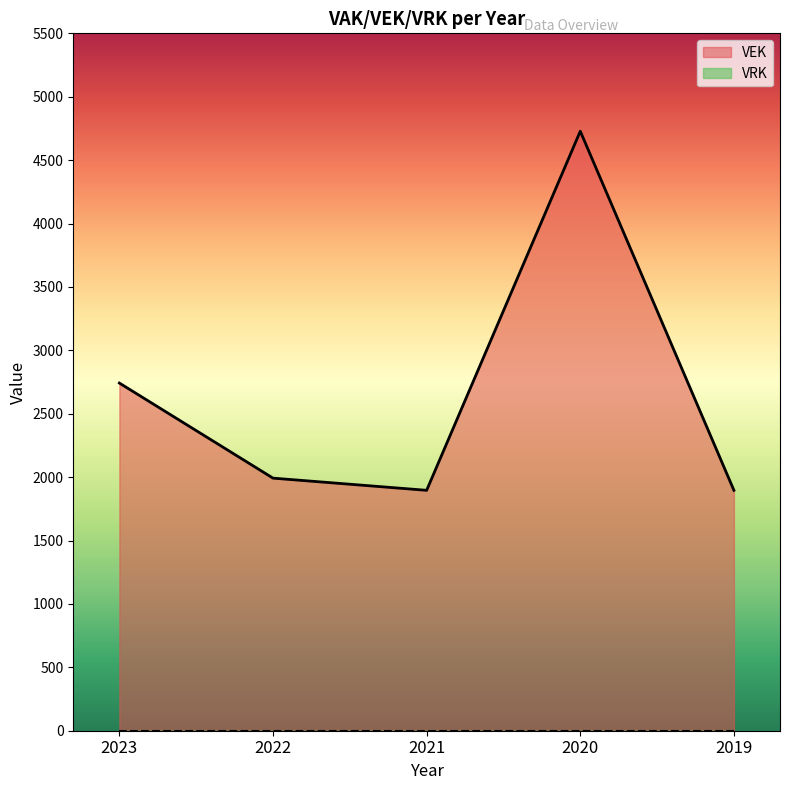

What is the minimum value shown in the chart?

0